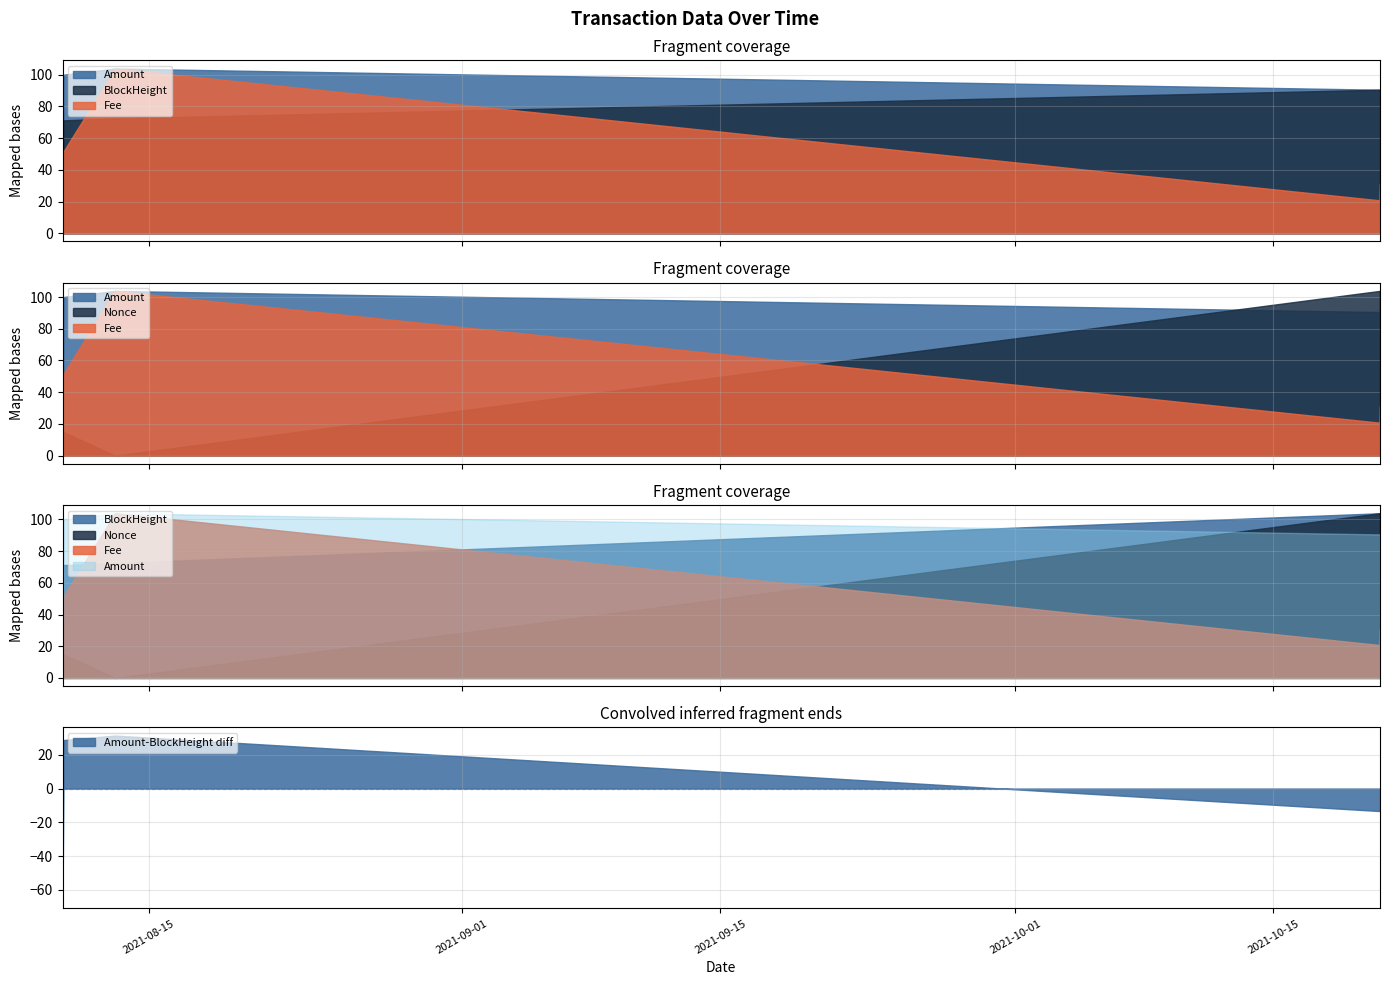

How many lines are shown in the chart?

4